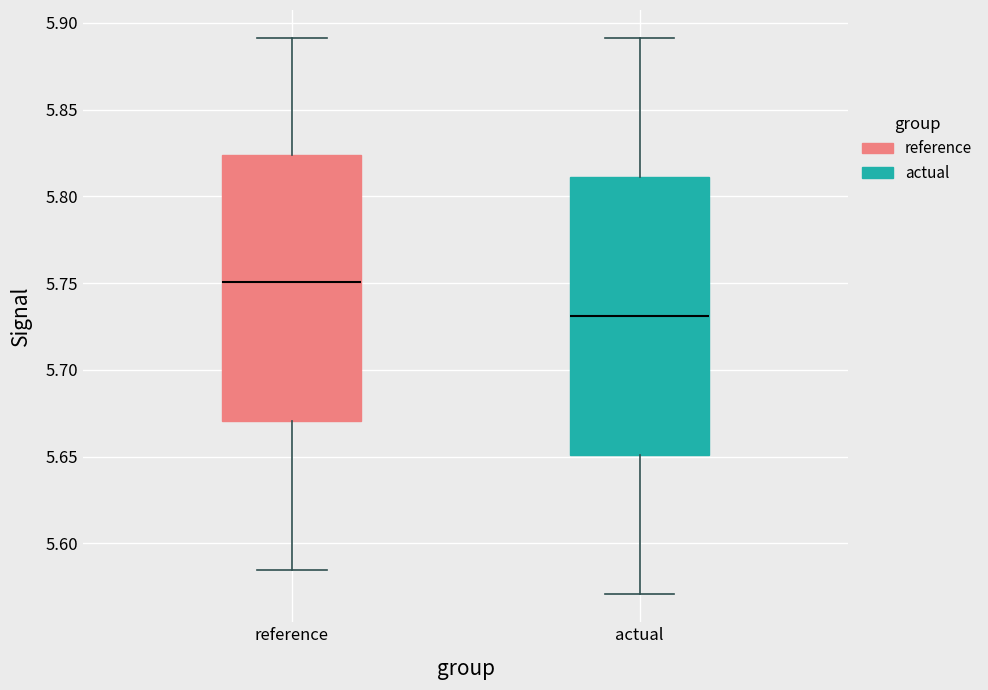

Reading left to right, transcribe this box plot: for each box, give where its median line is, the range the box spans, and where its two whiskers end, as read against the y-axis. The values are not printed on the chart, so give them approximately, as read against the axis.

reference: median 5.750, box 5.670 to 5.825, whiskers 5.585 to 5.890
actual: median 5.730, box 5.650 to 5.810, whiskers 5.570 to 5.890